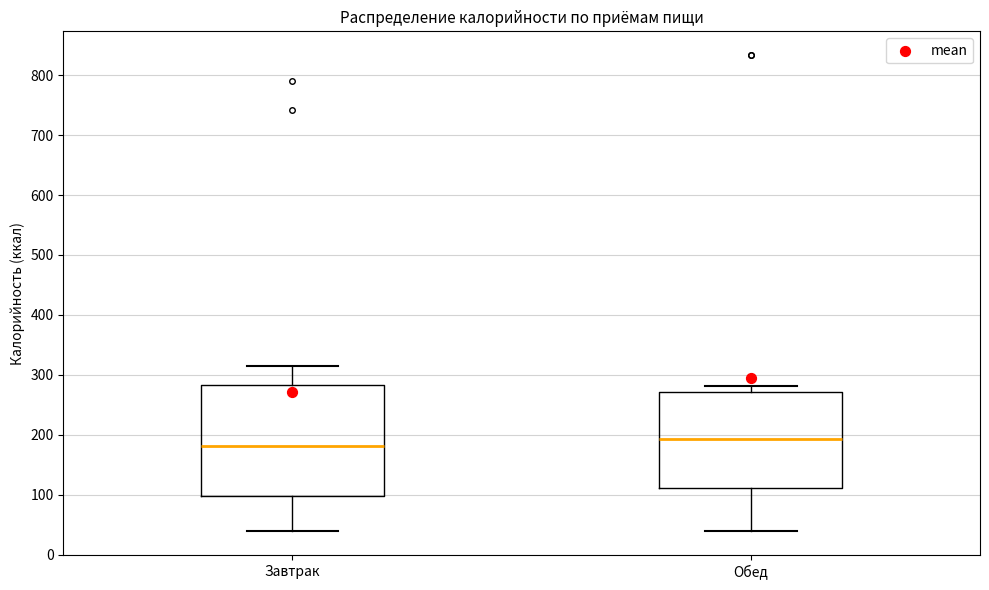

Reading left to right, transcribe this box plot: for each box, give where its median line is, the range the box spans, and where its two whiskers end, as read against the y-axis. The values are not printed on the chart, so give them approximately, as read against the axis.

Завтрак: median 180, box 100 to 280, whiskers 40 to 310
Обед: median 190, box 110 to 270, whiskers 40 to 280